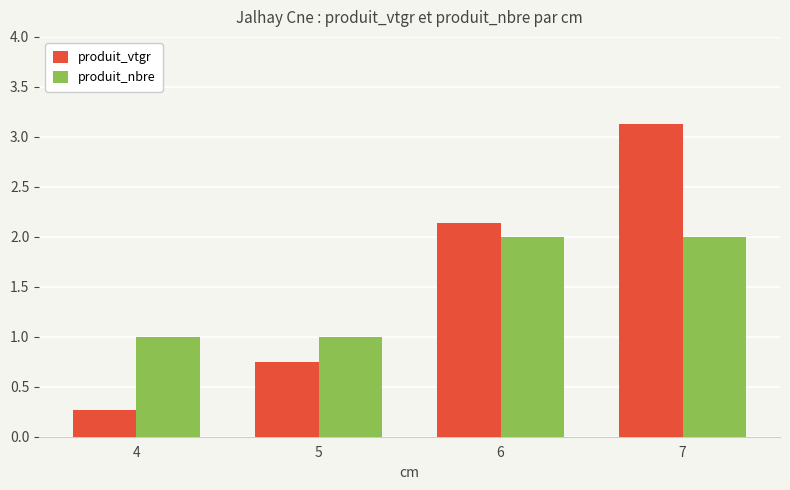

The value of produit_vtgr at 7 is 3.1. True or false?

True